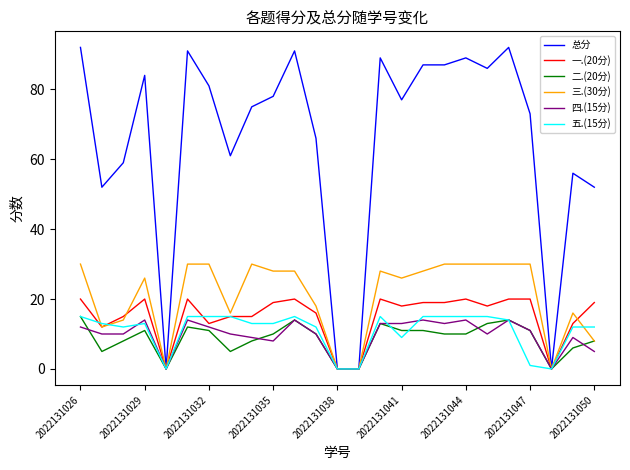

Which series has the largest range (max minus min)?

总分